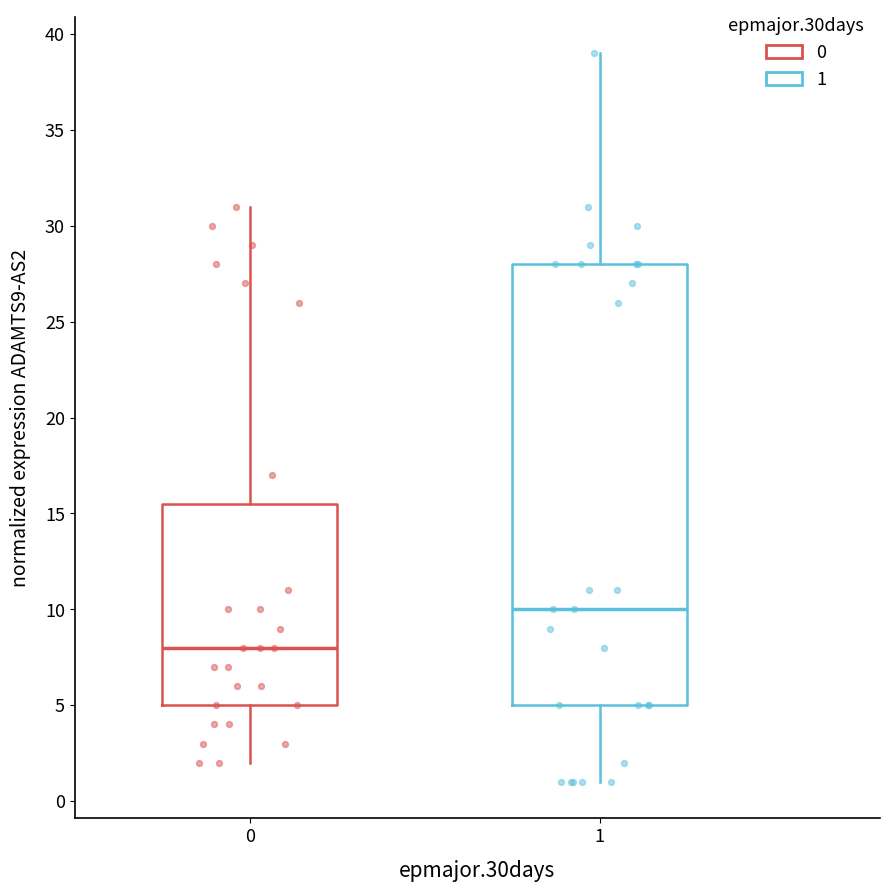

Which box is the tallest, from its lower edge to its upper edge?

1